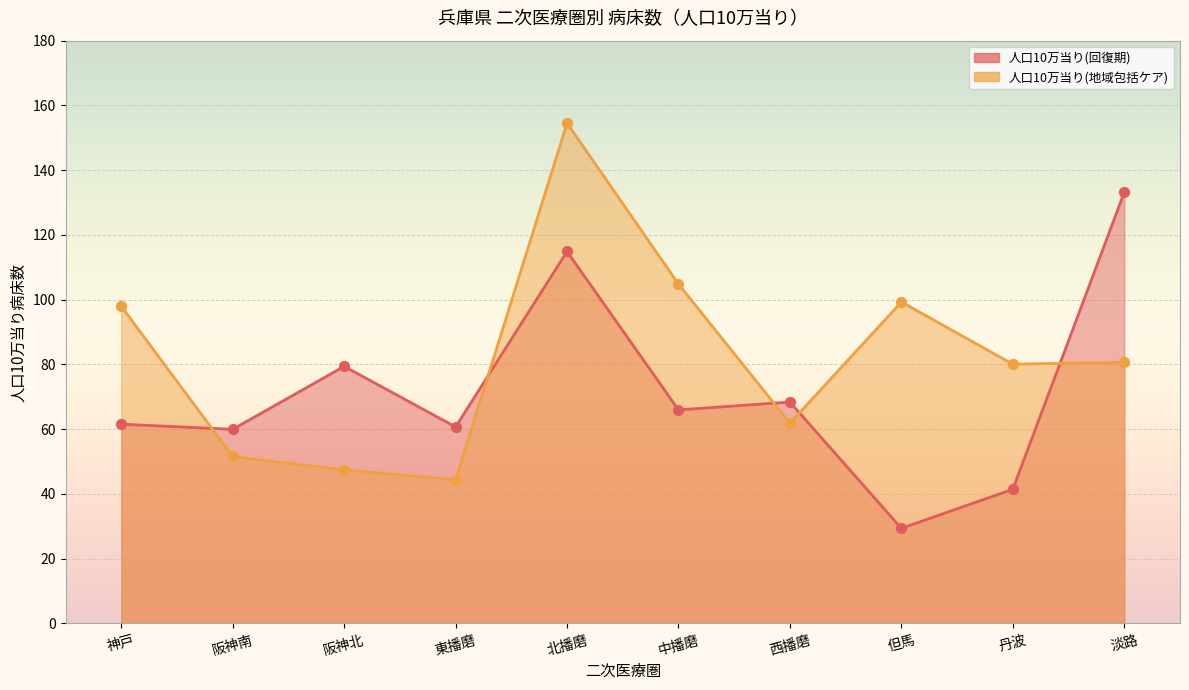

Which series contains the highest Y value?

人口10万当り(地域包括ケア)